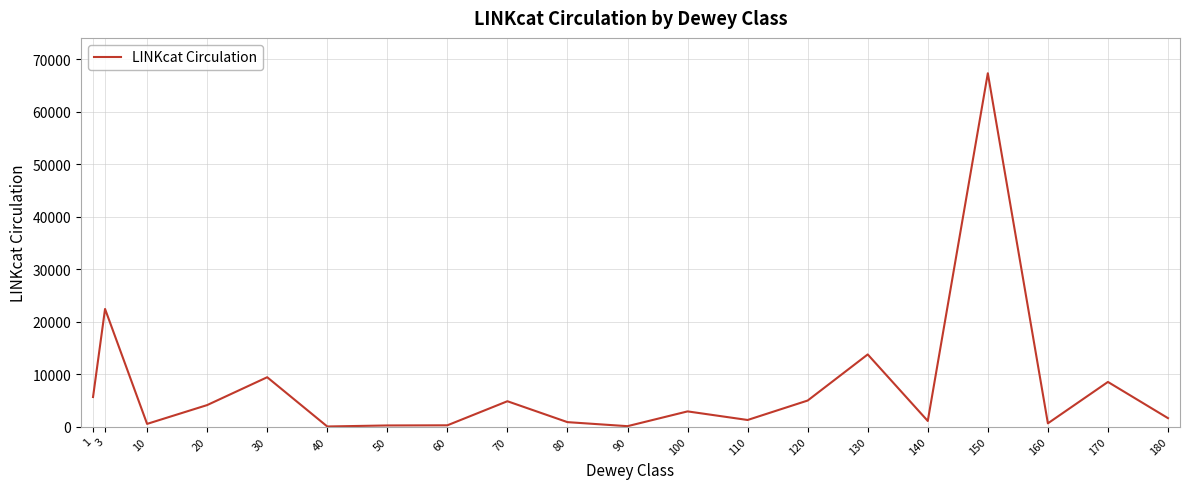

At which category does the data reach its first local valley?

10